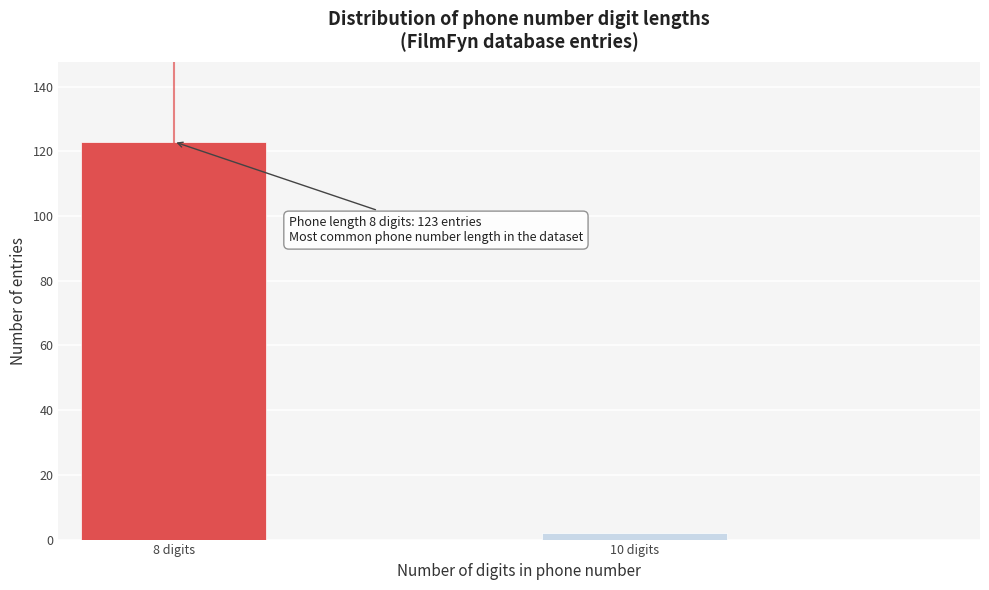

Reading left to right, list all the values displayed in this chart.

8 digits=123	10 digits=2